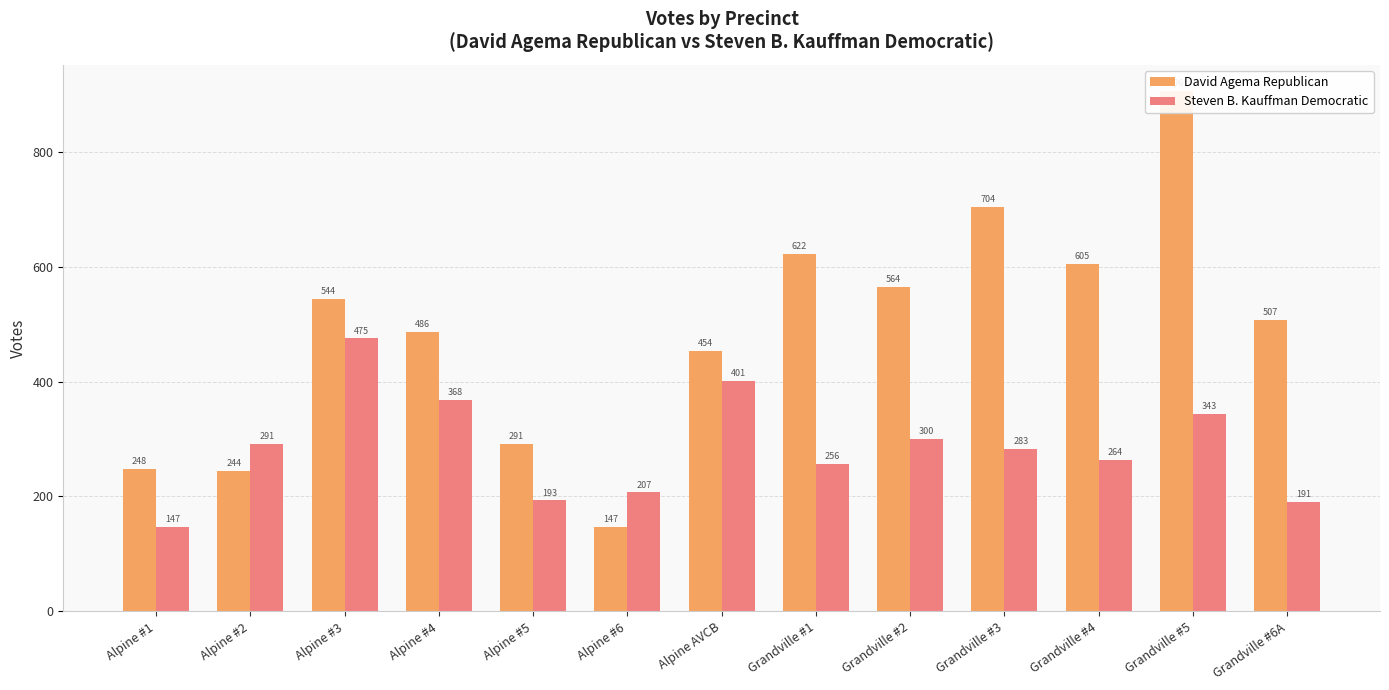

Which series changed the most between Alpine #5 and Grandville #1?

David Agema Republican